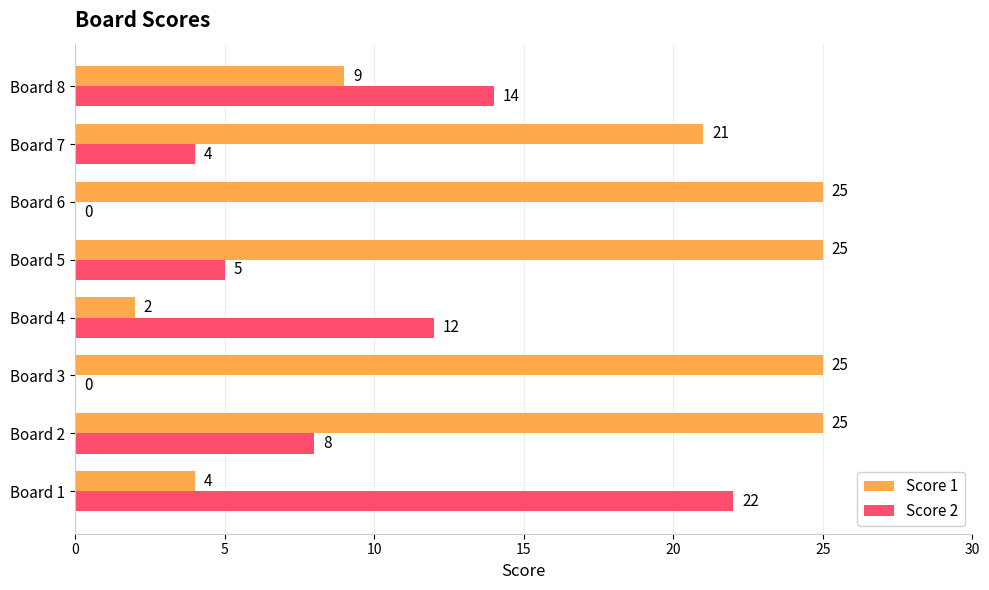

Which series has the widest spread of values?

Score 1